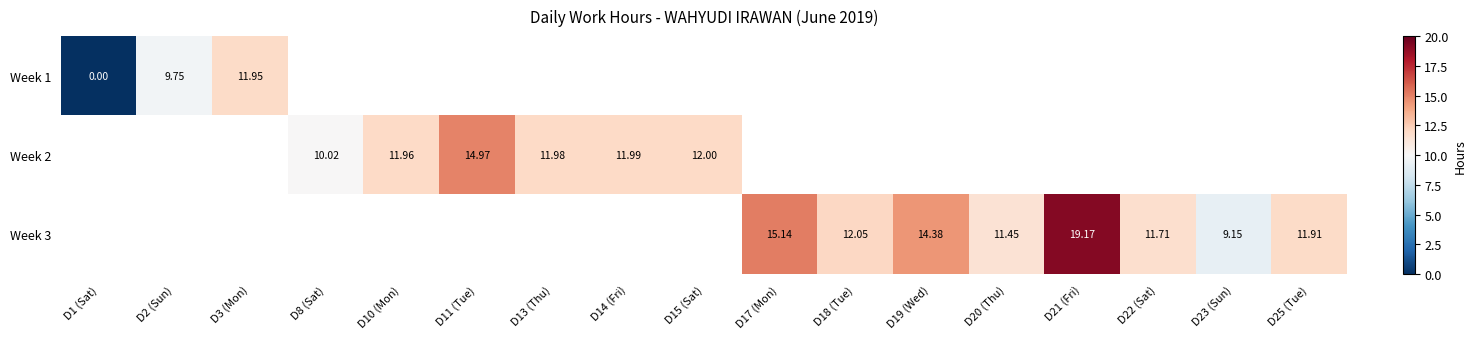

How many distinct data groups are displayed?

3